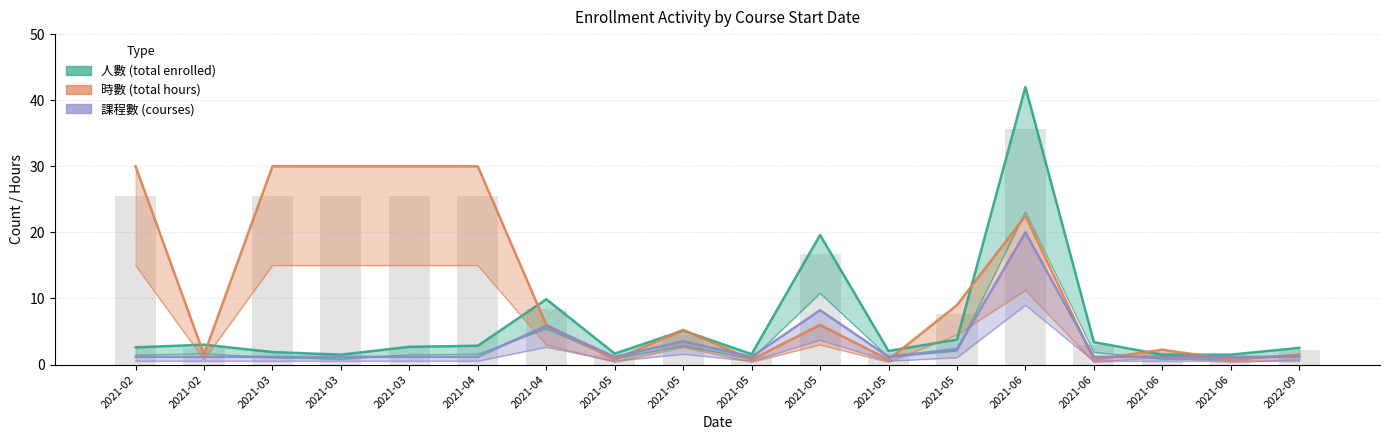

Where does the 時數_sum series first go above 6?

2021-02